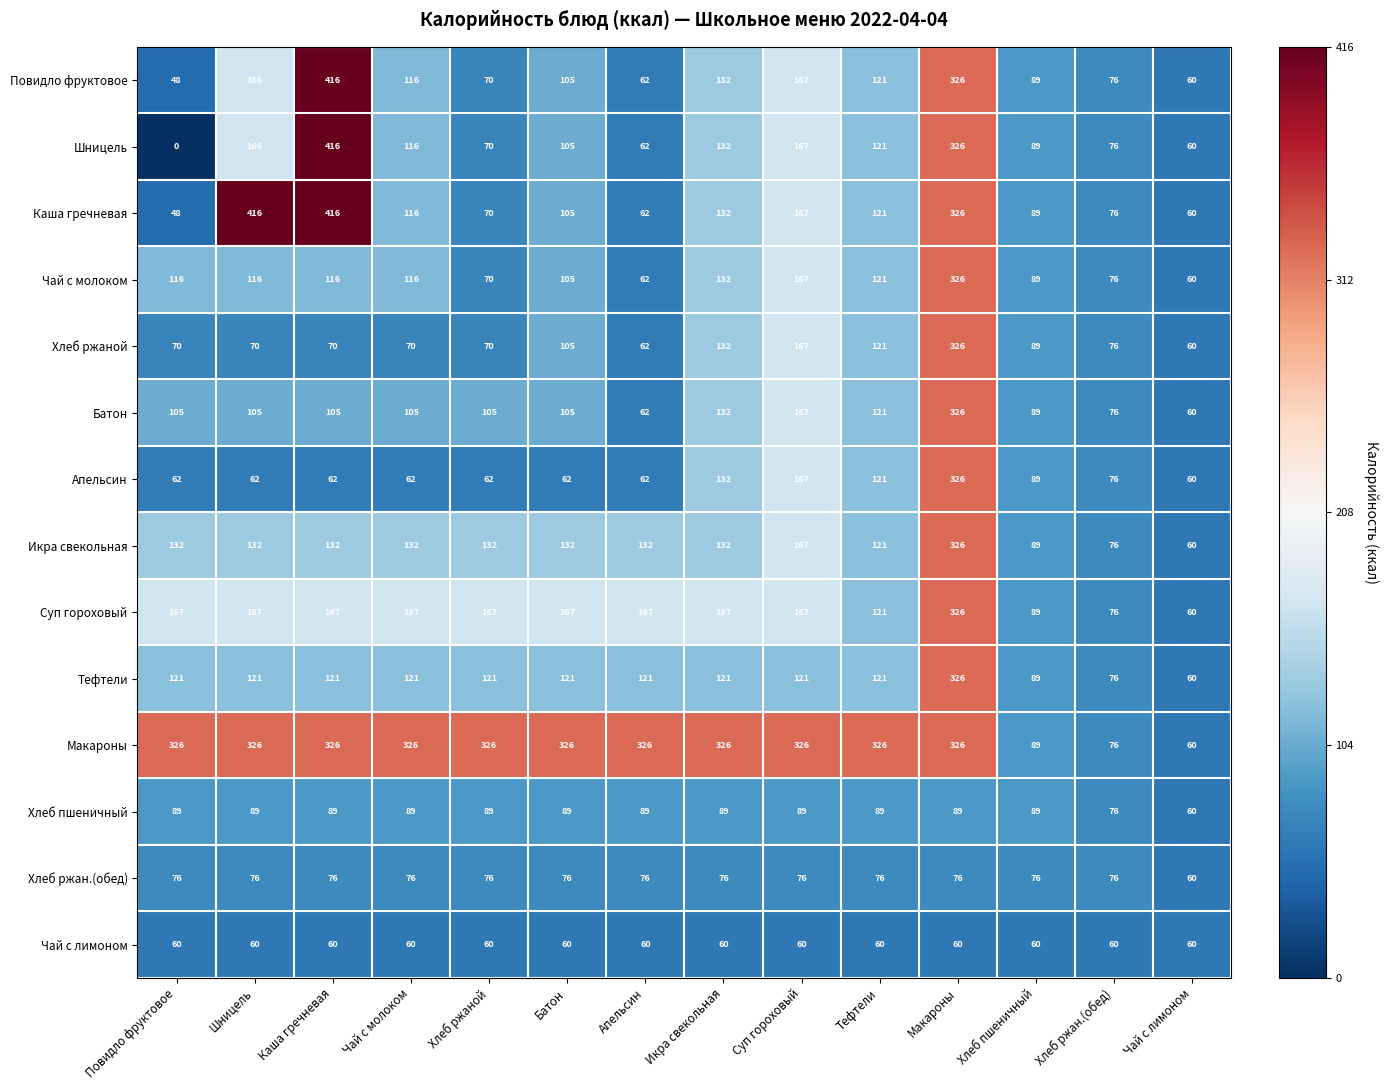

Count the number of categories in the chart.

14